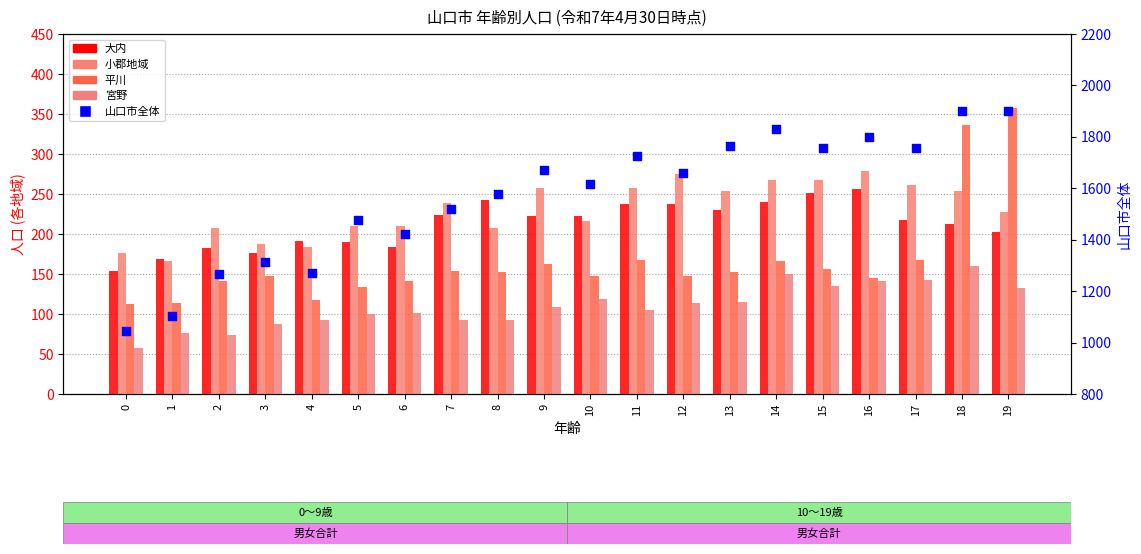

At which category is the sum across all series the highest?

18